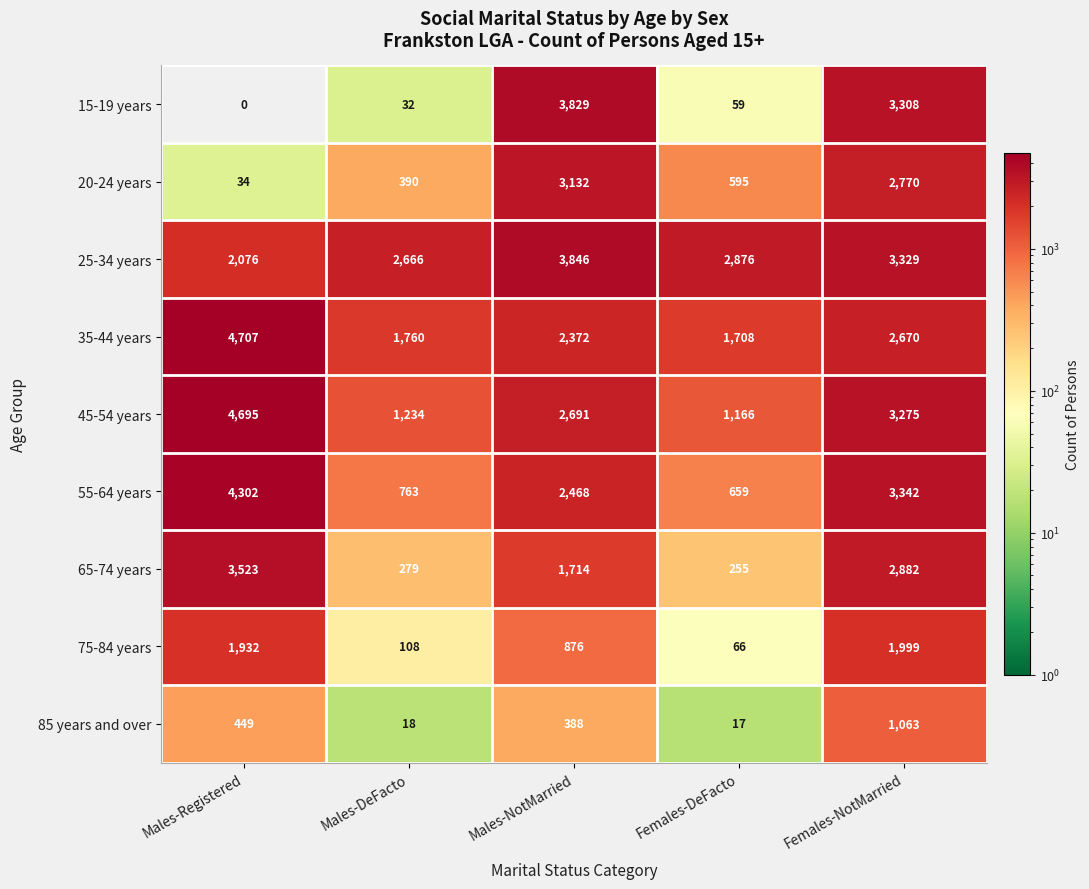

At which label does 85 years and over reach its minimum?

Females-DeFacto